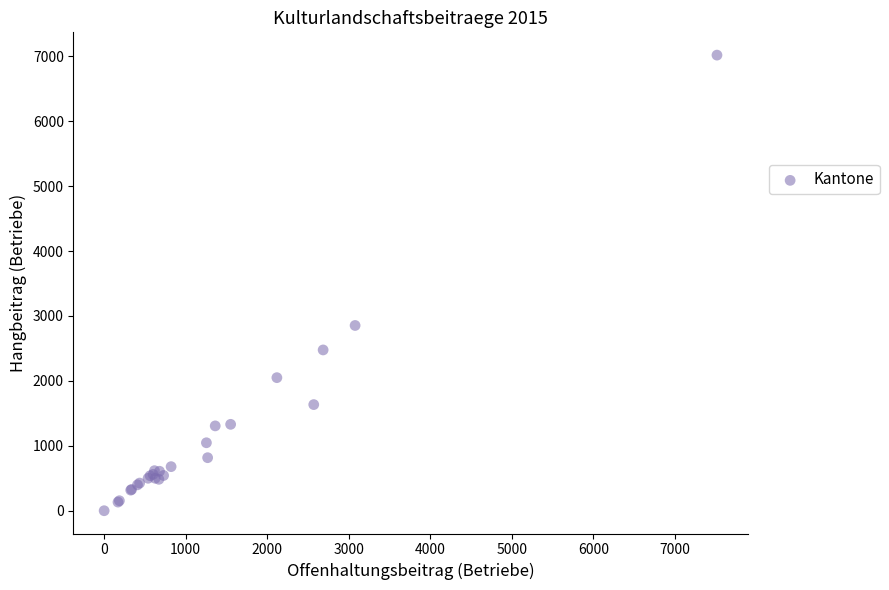

What Y value in the scatter plot is closest to 3509?

2854